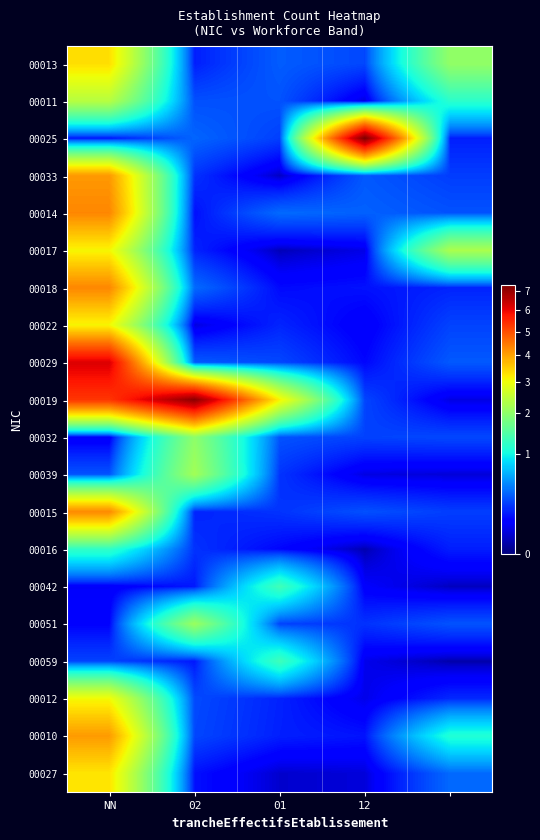

Which series has the largest total across all categories?

00019